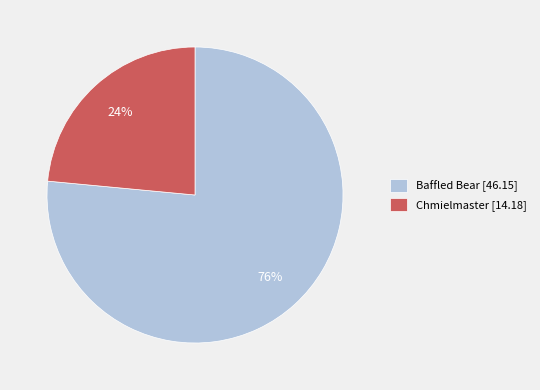

Does any single category account for the majority?

Yes